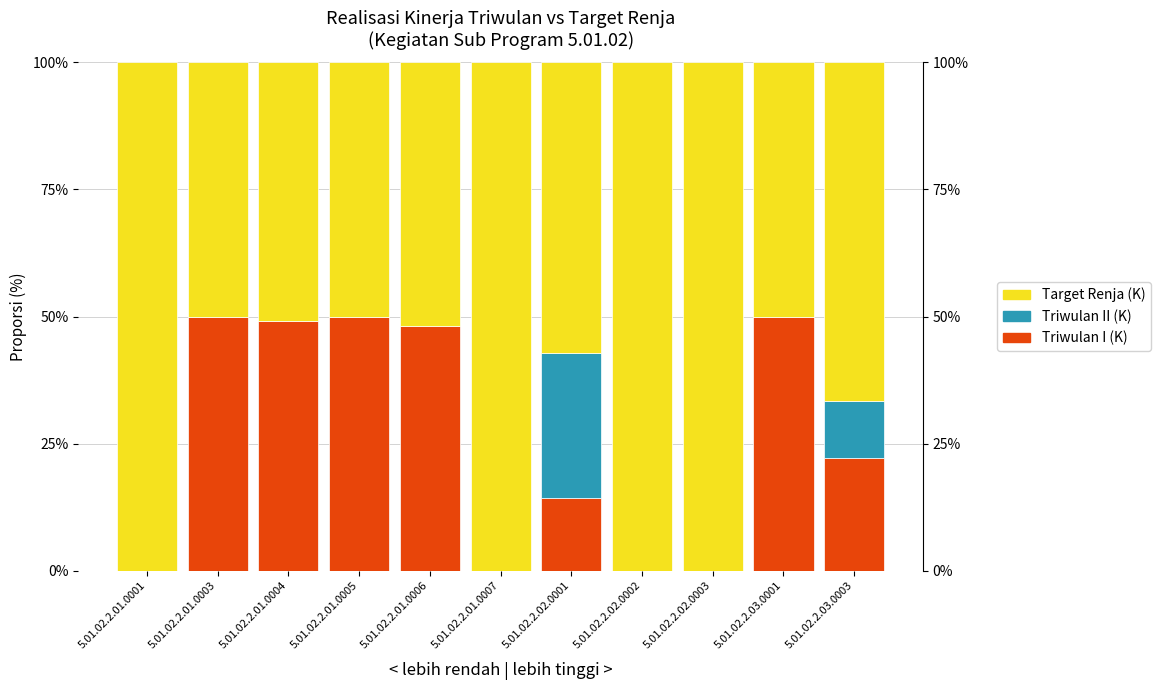

Between 5.01.02.2.02.0002 and 5.01.02.2.03.0001, which is larger?

5.01.02.2.03.0001